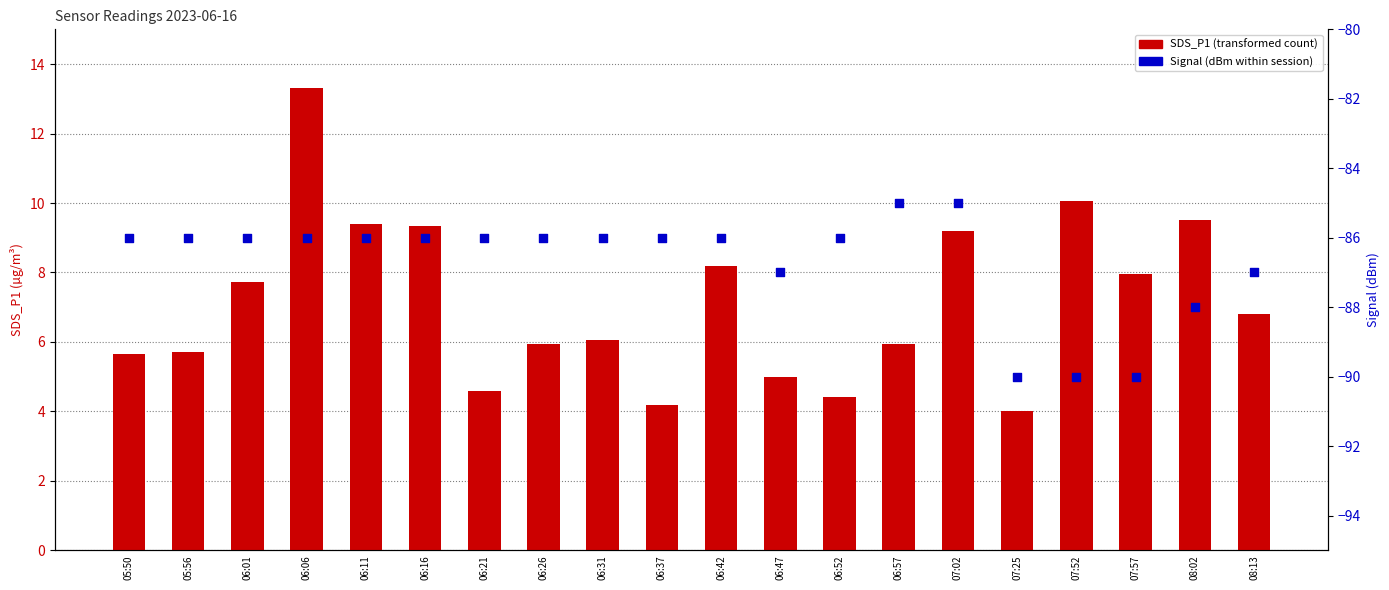

What is the total value across all series at 06:57?

-79.0